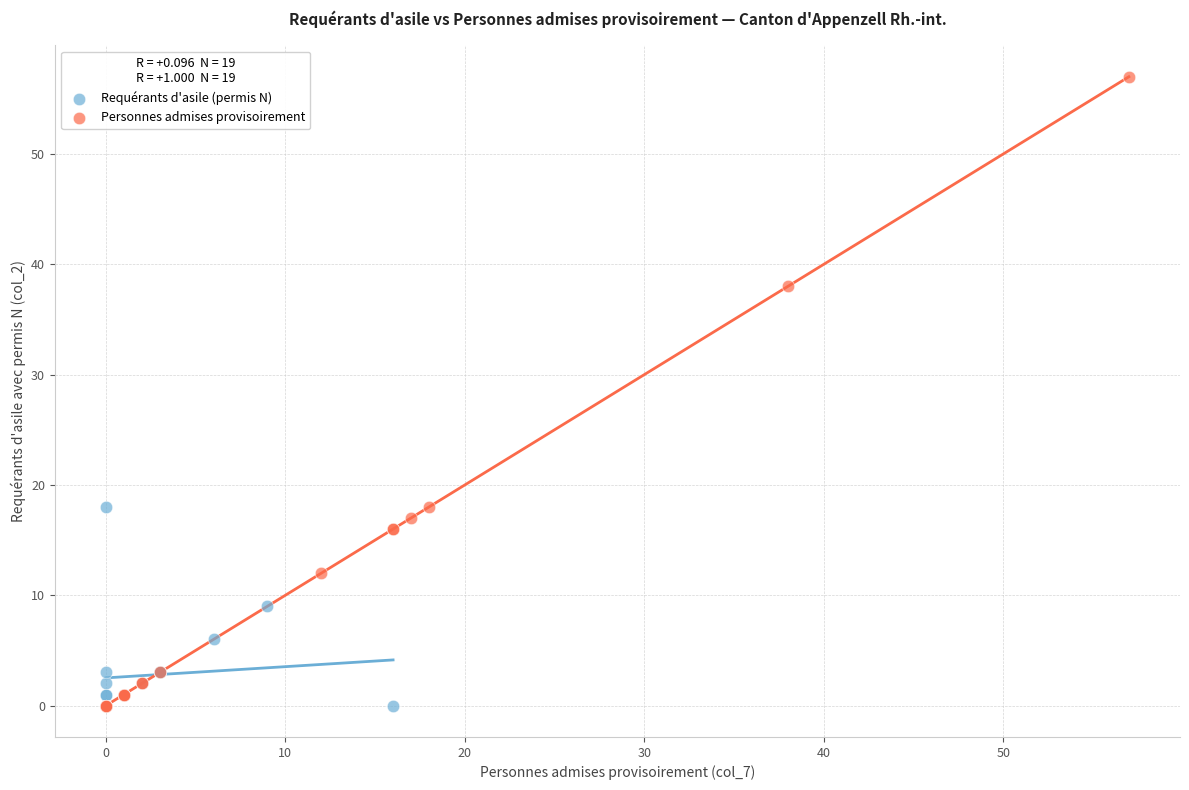

Which series reaches the maximum Y coordinate?

Personnes admises provisoirement